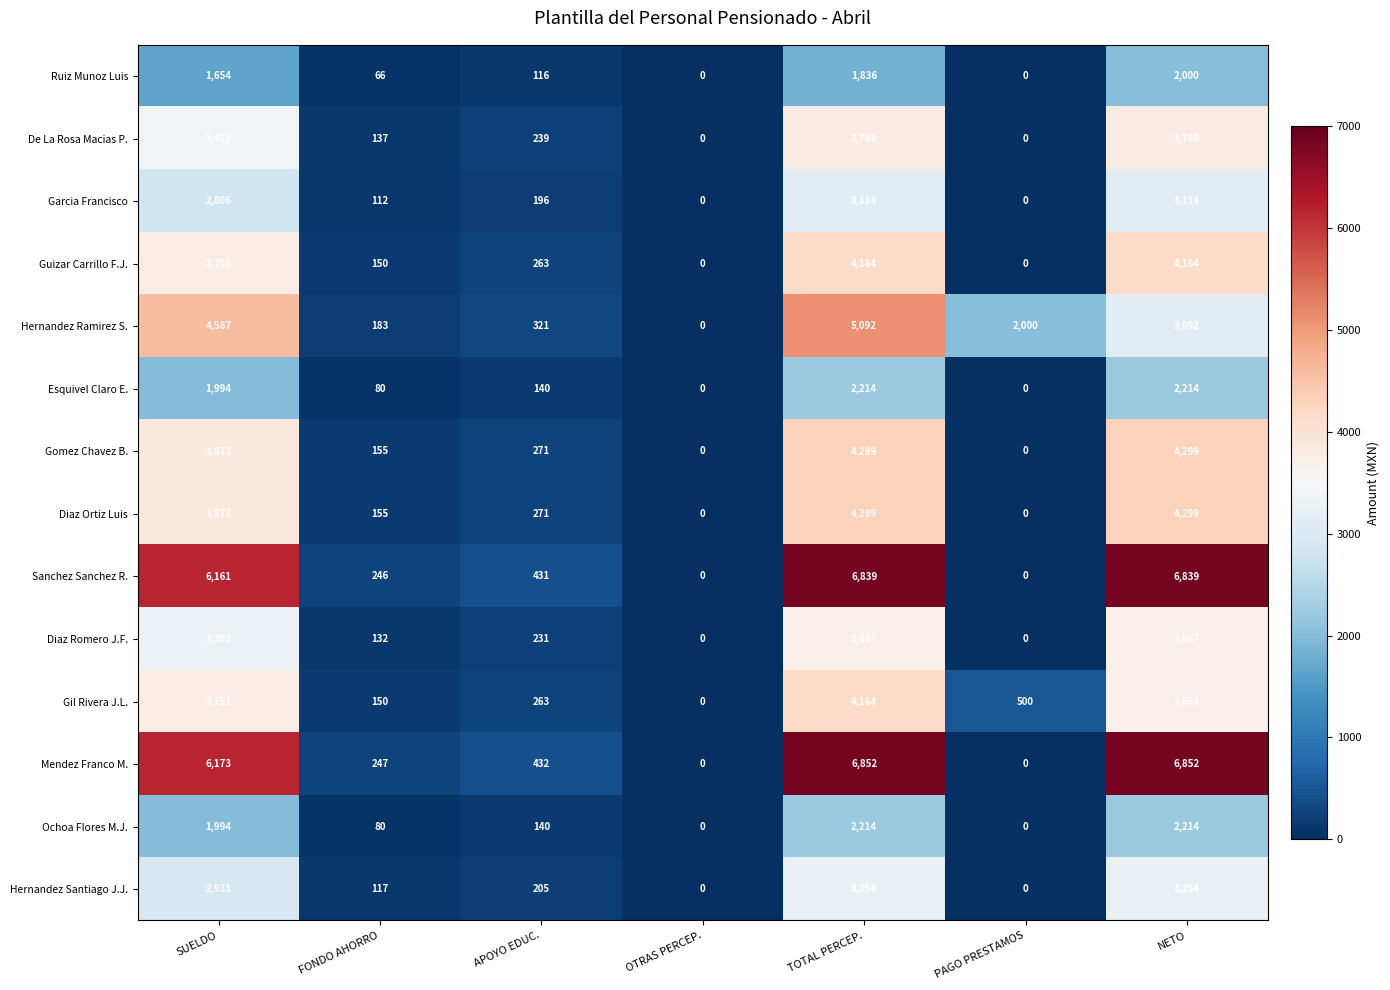

What is the difference between the maximum and minimum values in the Ruiz Munoz Luis series?

2000